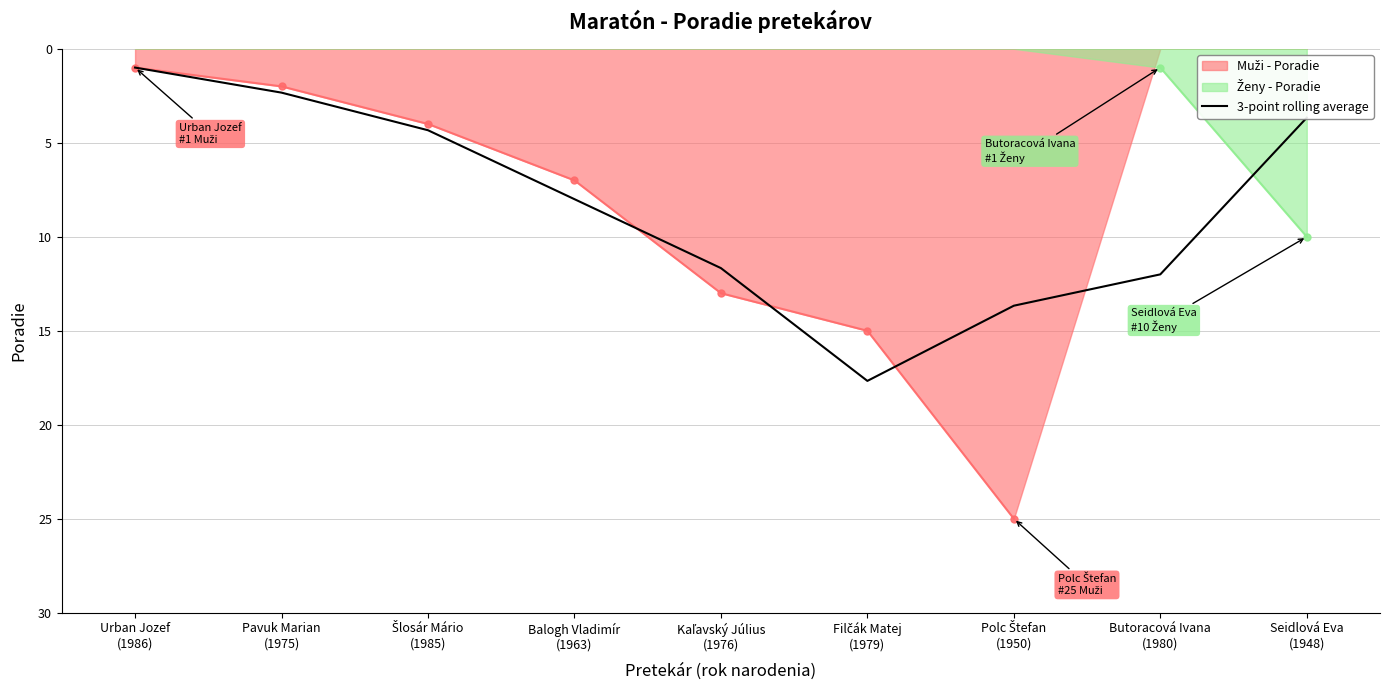

What is the lowest value of the 3-point rolling average series?

1.0